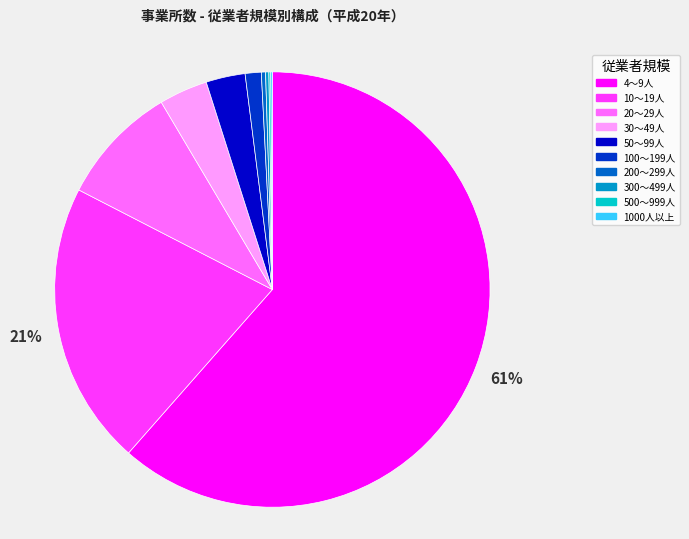

Which category has the biggest portion of the pie?

4～9人